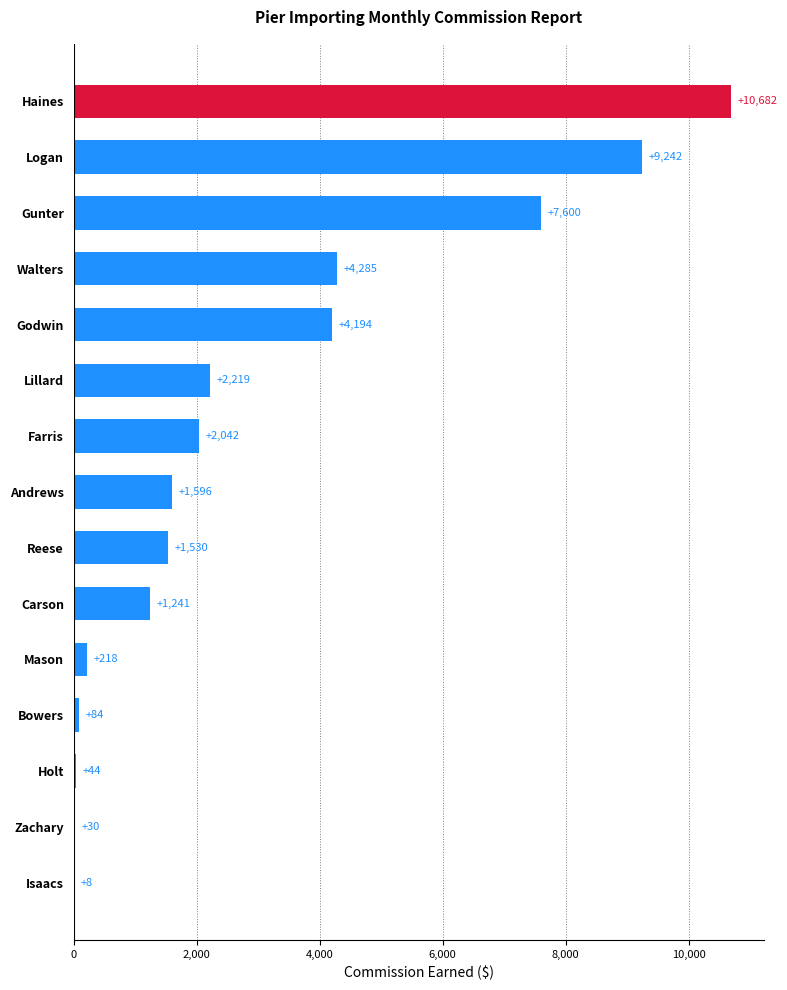

What is the maximum value shown in the chart?

10682.1